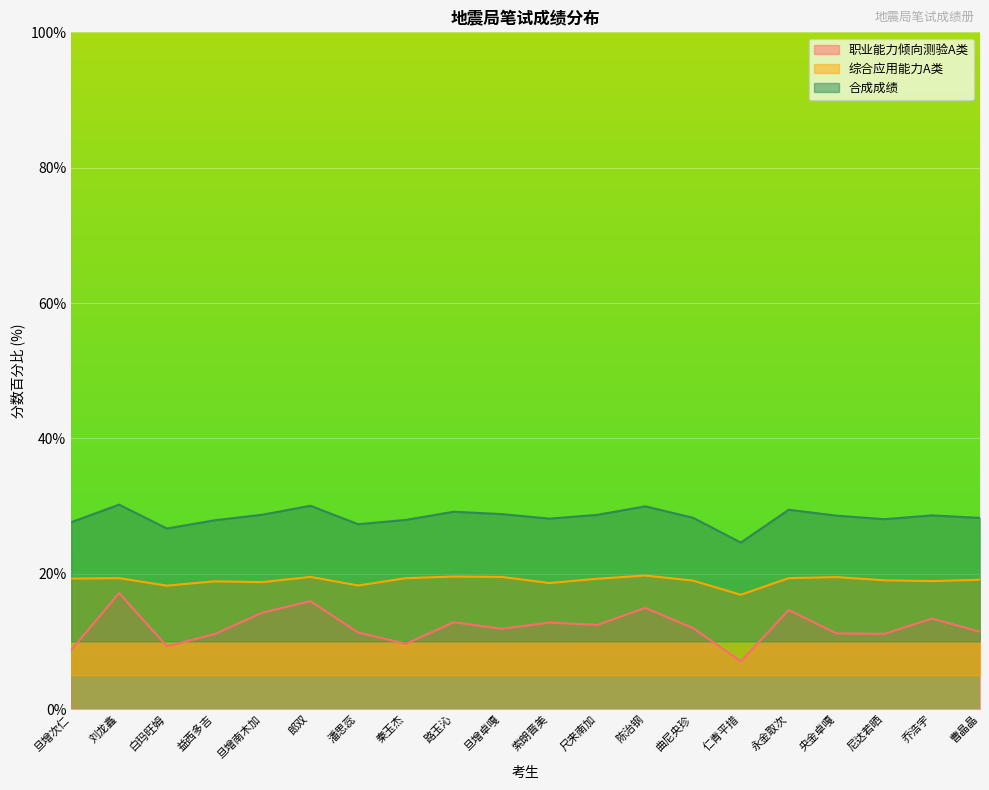

What value does the 合成成绩 series have at 索朗晋美?

28.1